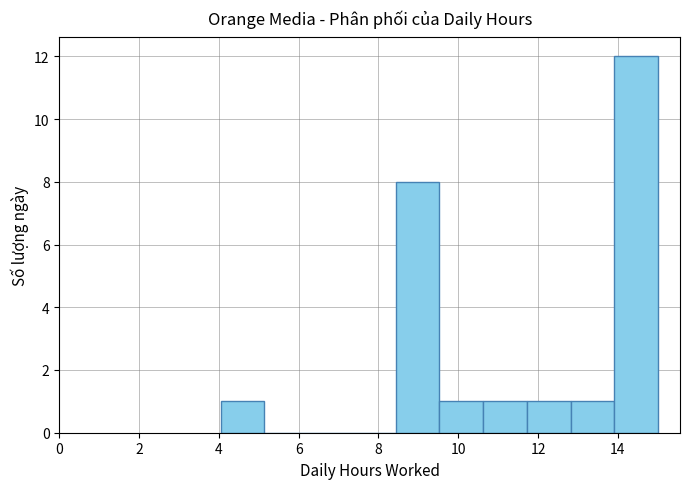

Reading left to right, transcribe this chart: for each bar, give the range it covers on the x-axis and its height. Neither the bar edges nor the heights are printed on the chart, so give them approximately, as read against the axes.

4.0 to 5.2: 1
5.2 to 6.2: 0
6.2 to 7.4: 0
7.4 to 8.4: 0
8.4 to 9.6: 8
9.6 to 10.6: 1
10.6 to 11.8: 1
11.8 to 12.8: 1
12.8 to 14.0: 1
14.0 to 15.0: 12